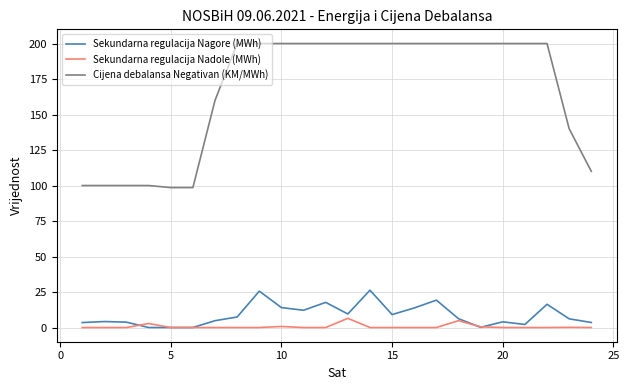

What are all the series names shown in the legend?

Sekundarna regulacija Nagore (MWh), Sekundarna regulacija Nadole (MWh), Cijena debalansa Negativan (KM/MWh)